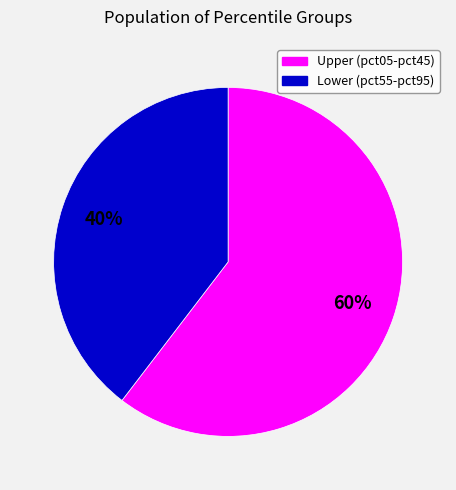

To the nearest percent, what is the average slice percentage?

50%